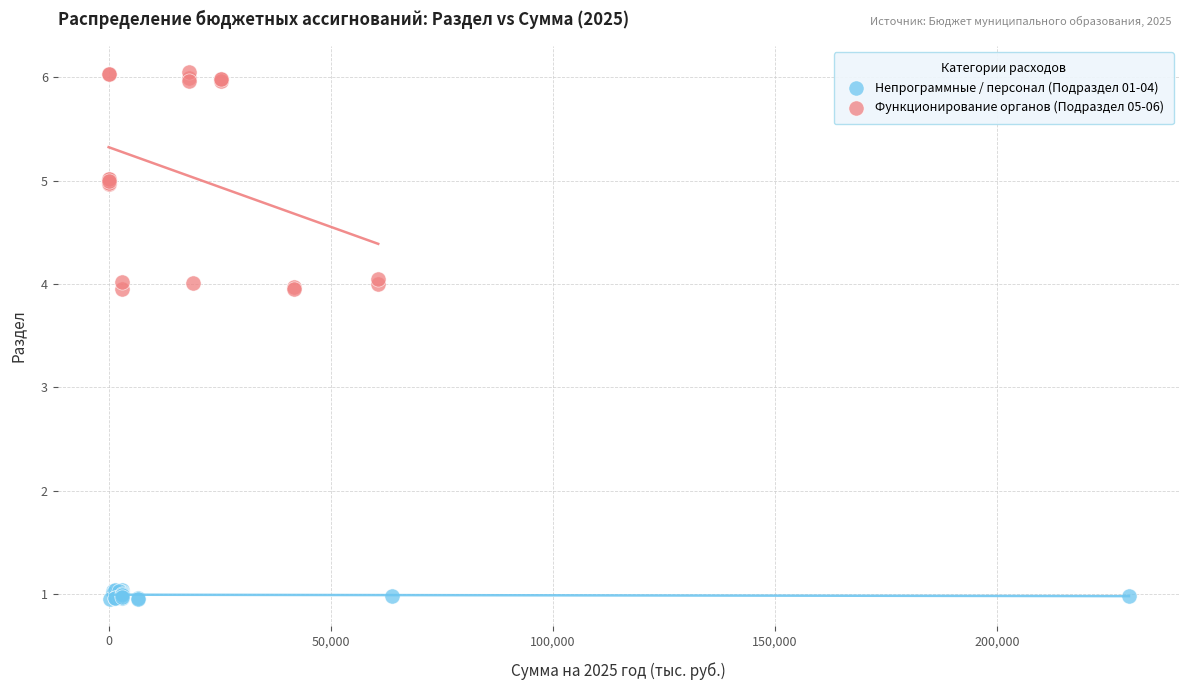

Which series contains the lowest Y value?

Непрограммные / персонал (Подраздел 01-04)